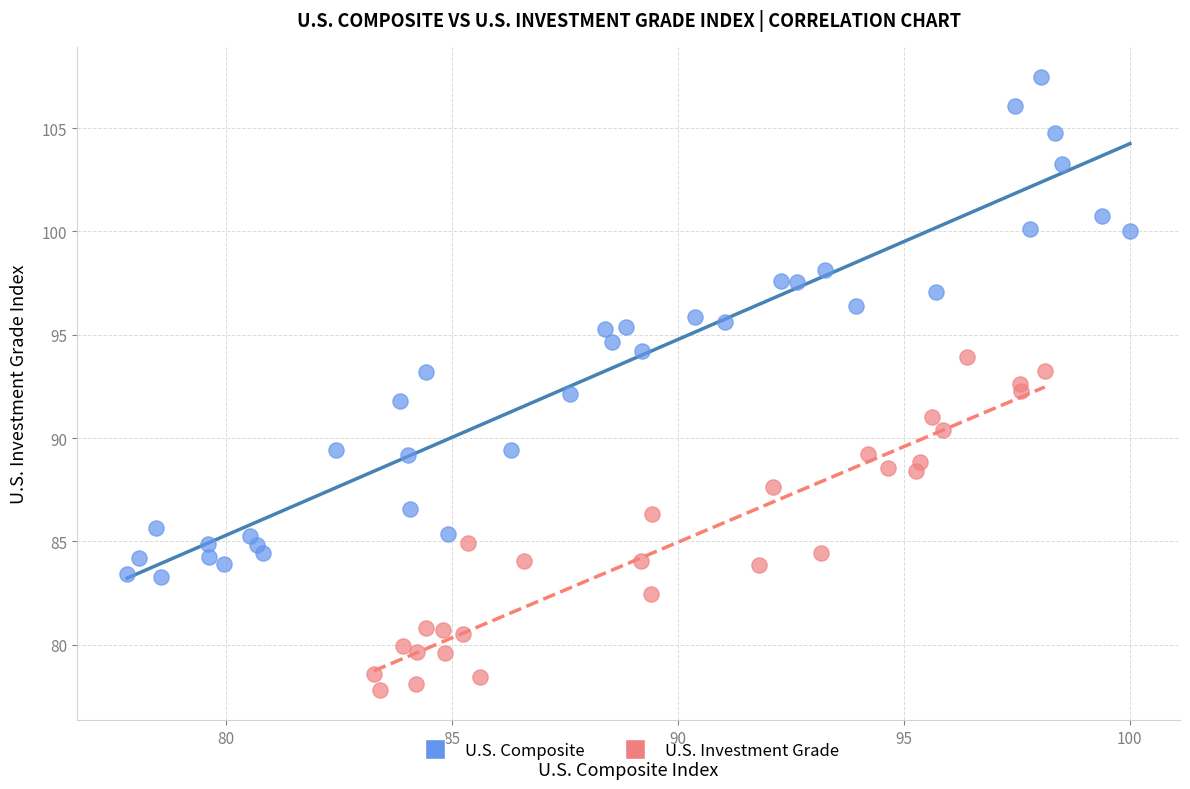

Which series reaches the maximum Y coordinate?

U.S. Composite